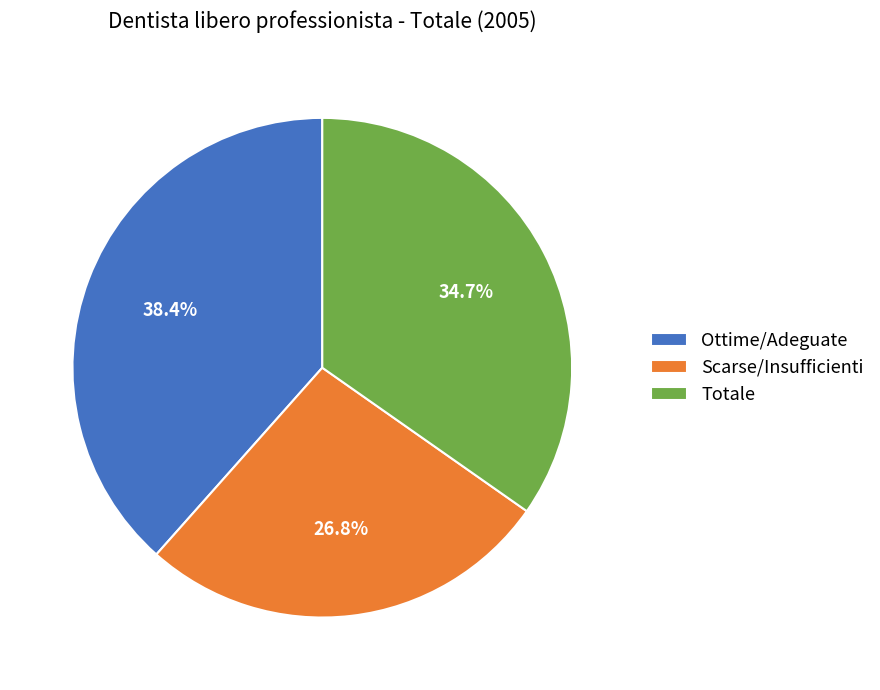

Is the sum of Ottime/Adeguate and Totale greater than half?

Yes